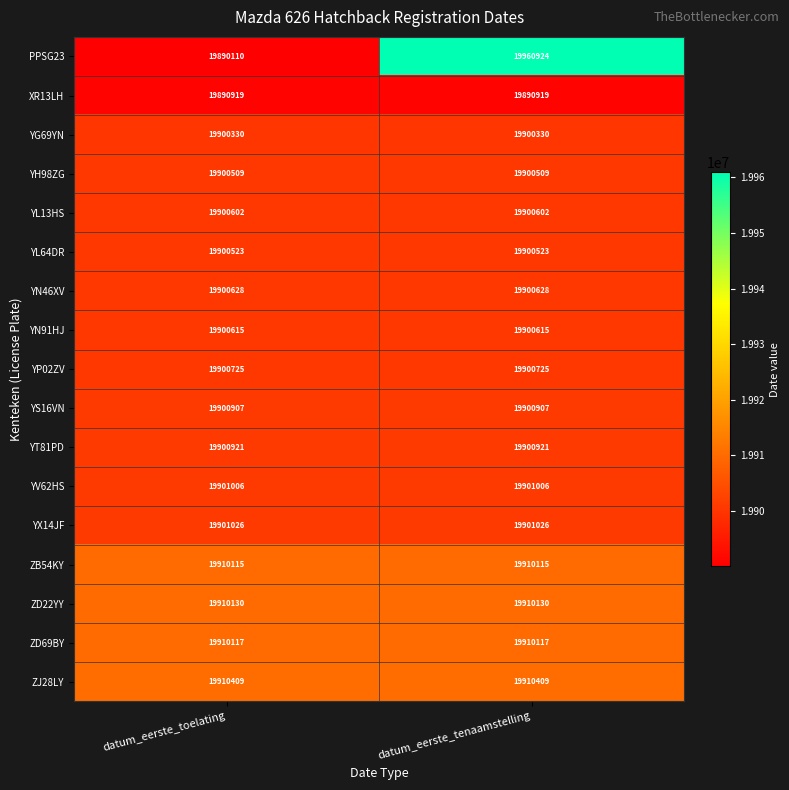

What is the total value across all series at datum_eerste_tenaamstelling?

338400406